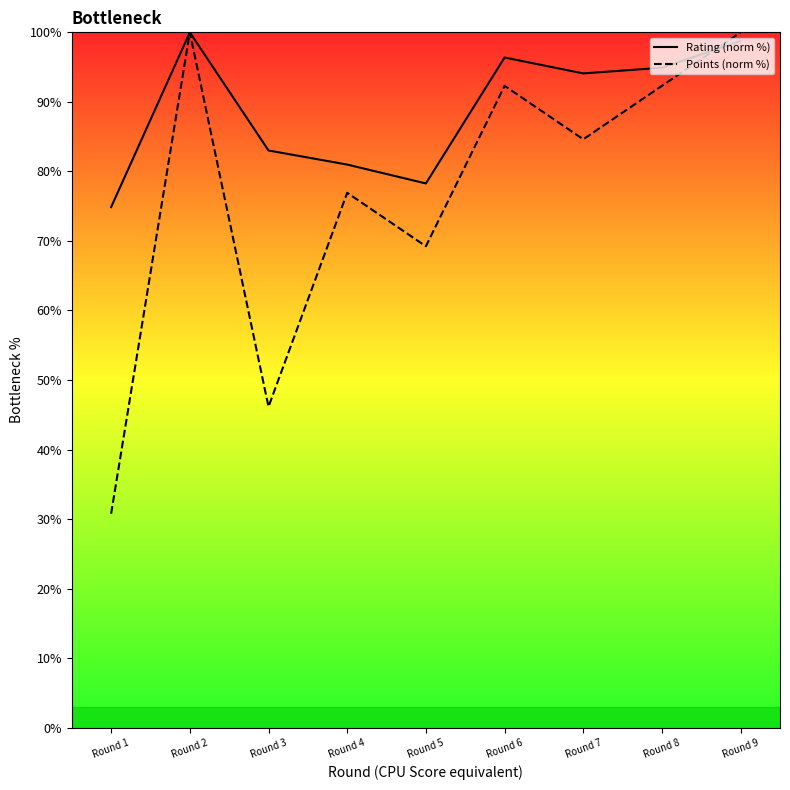

Rank the series at Round 8 from lowest to highest value.

Points (norm %), Rating (norm %)